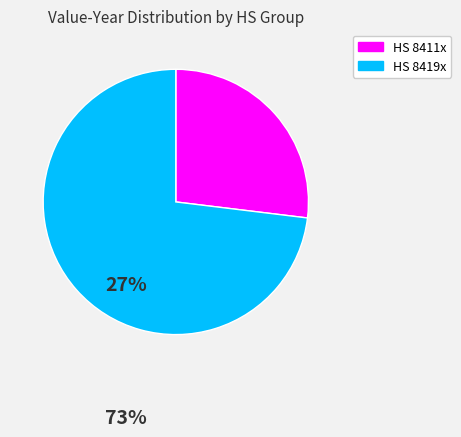

Is there any slice that represents more than half of the pie?

Yes